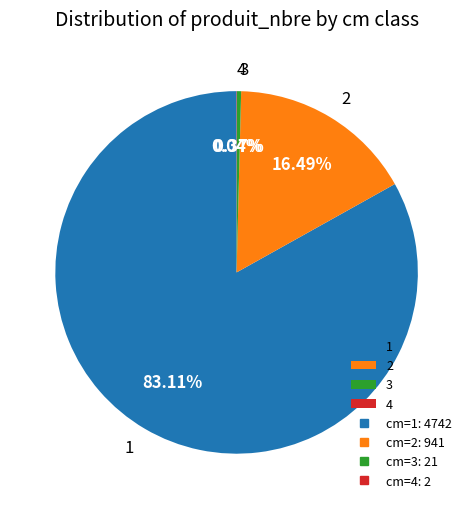

Does any single category account for the majority?

Yes